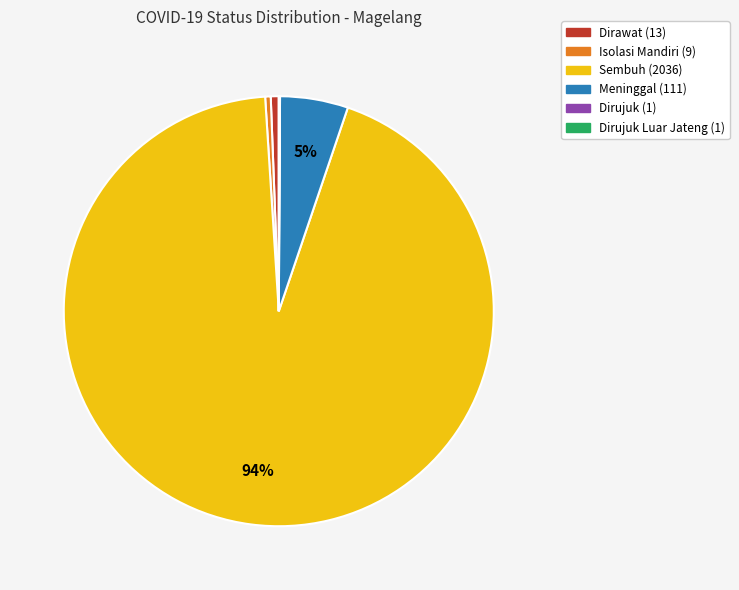

Is there a majority slice in this chart?

Yes